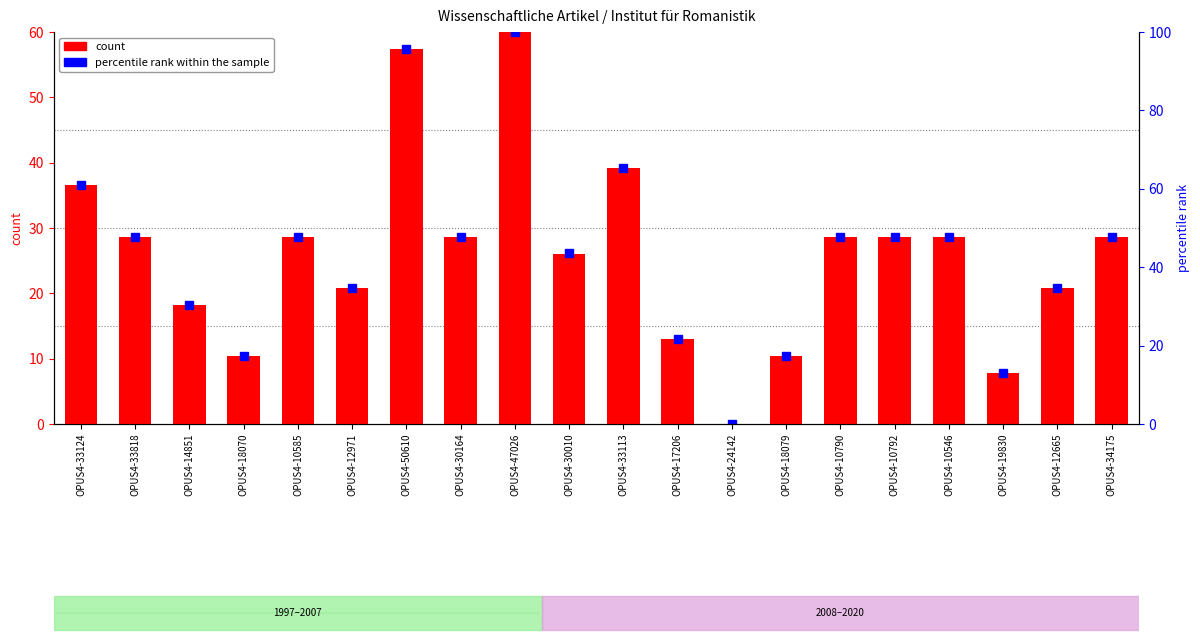

What is the value of the 12th bar from the left?

13.0